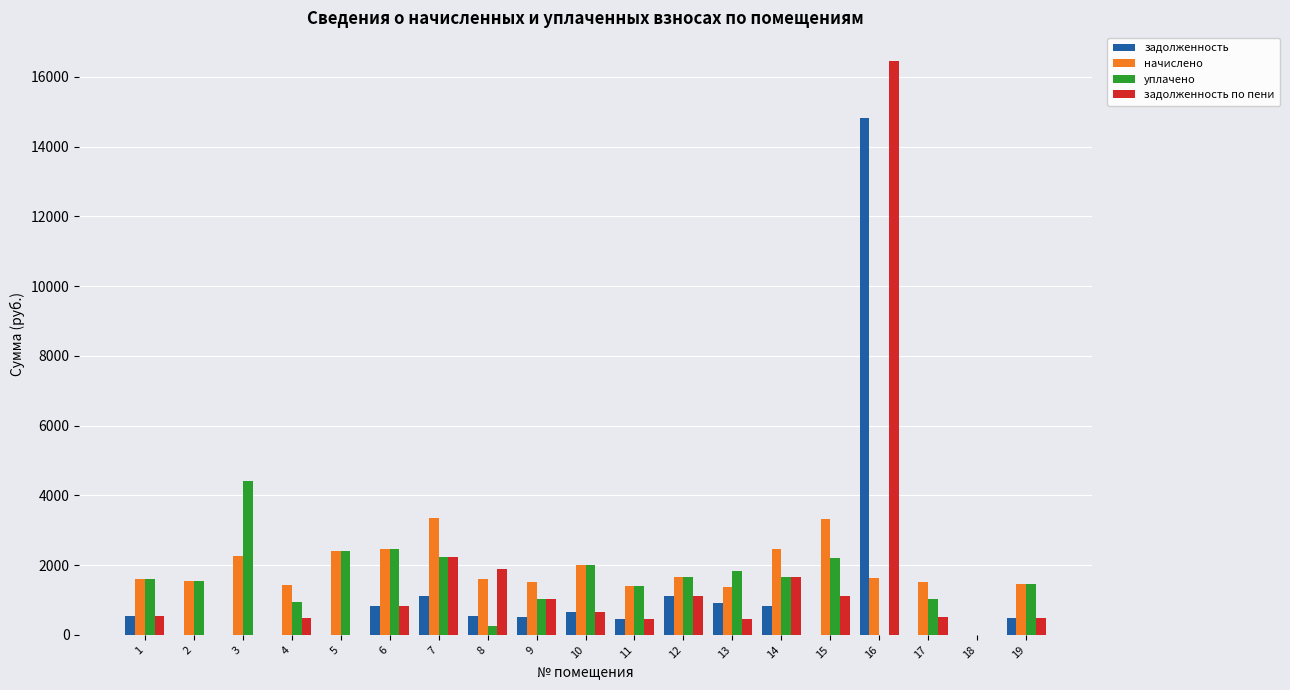

Does the chart contain stacked bars?

No